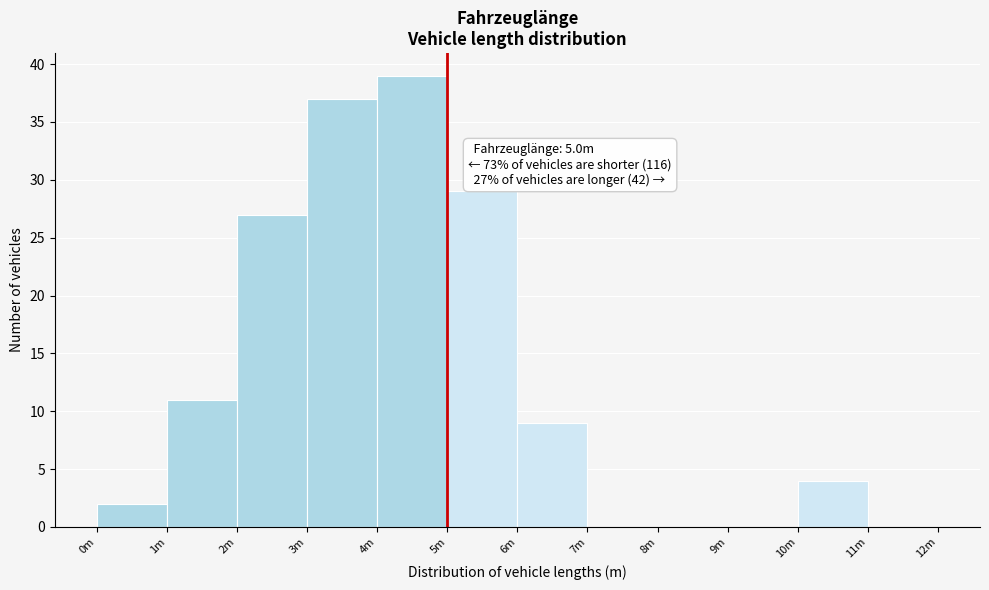

Reading left to right, transcribe all the data shown in this chart.

0m=2	1m=11	2m=27	3m=37	4m=39	5m=29	6m=9	7m=0	8m=0	9m=0	10m=4	11m=0